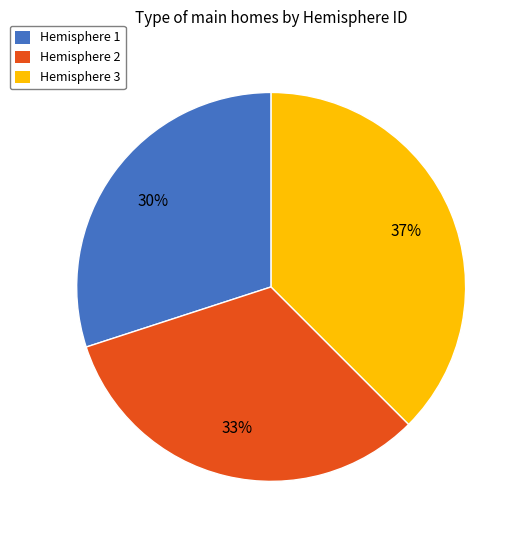

What is the ratio of the value at Hemisphere 1 to the value at Hemisphere 2?

0.9